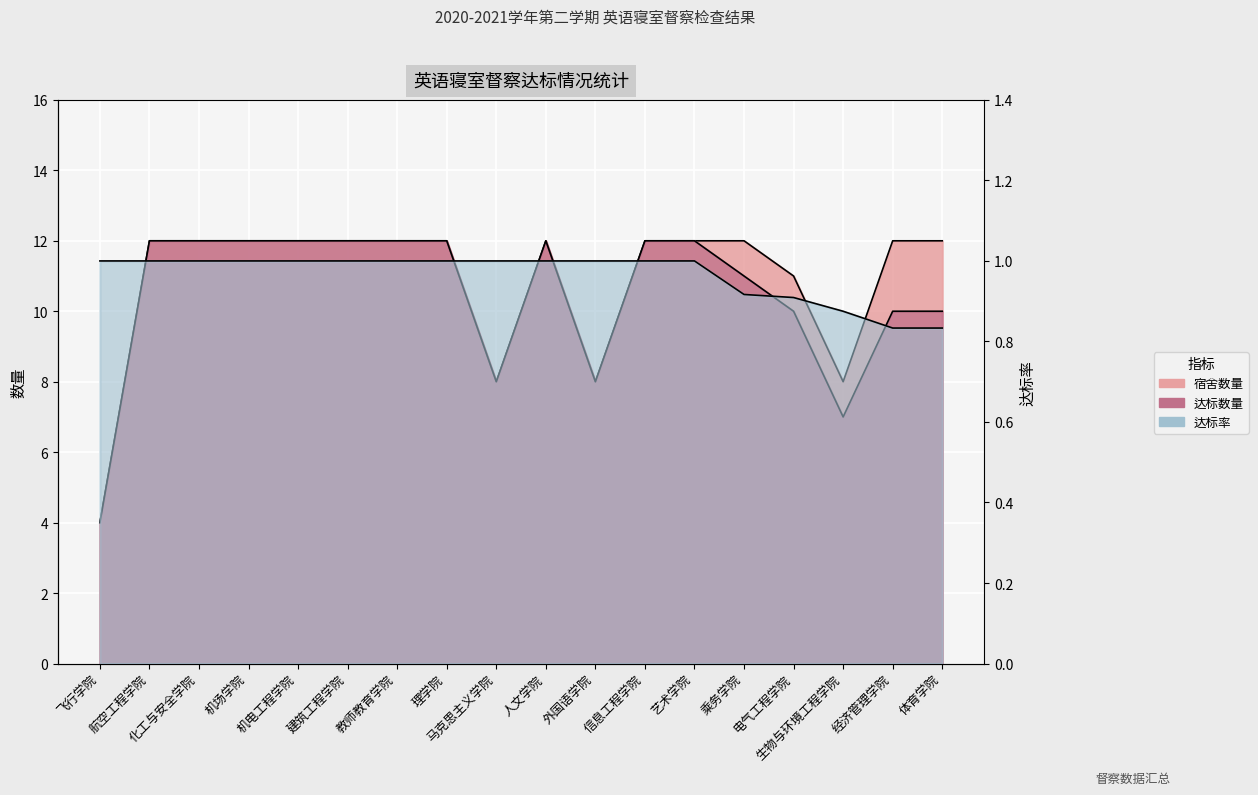

What is the sum of all 宿舍数量 values?

195.0